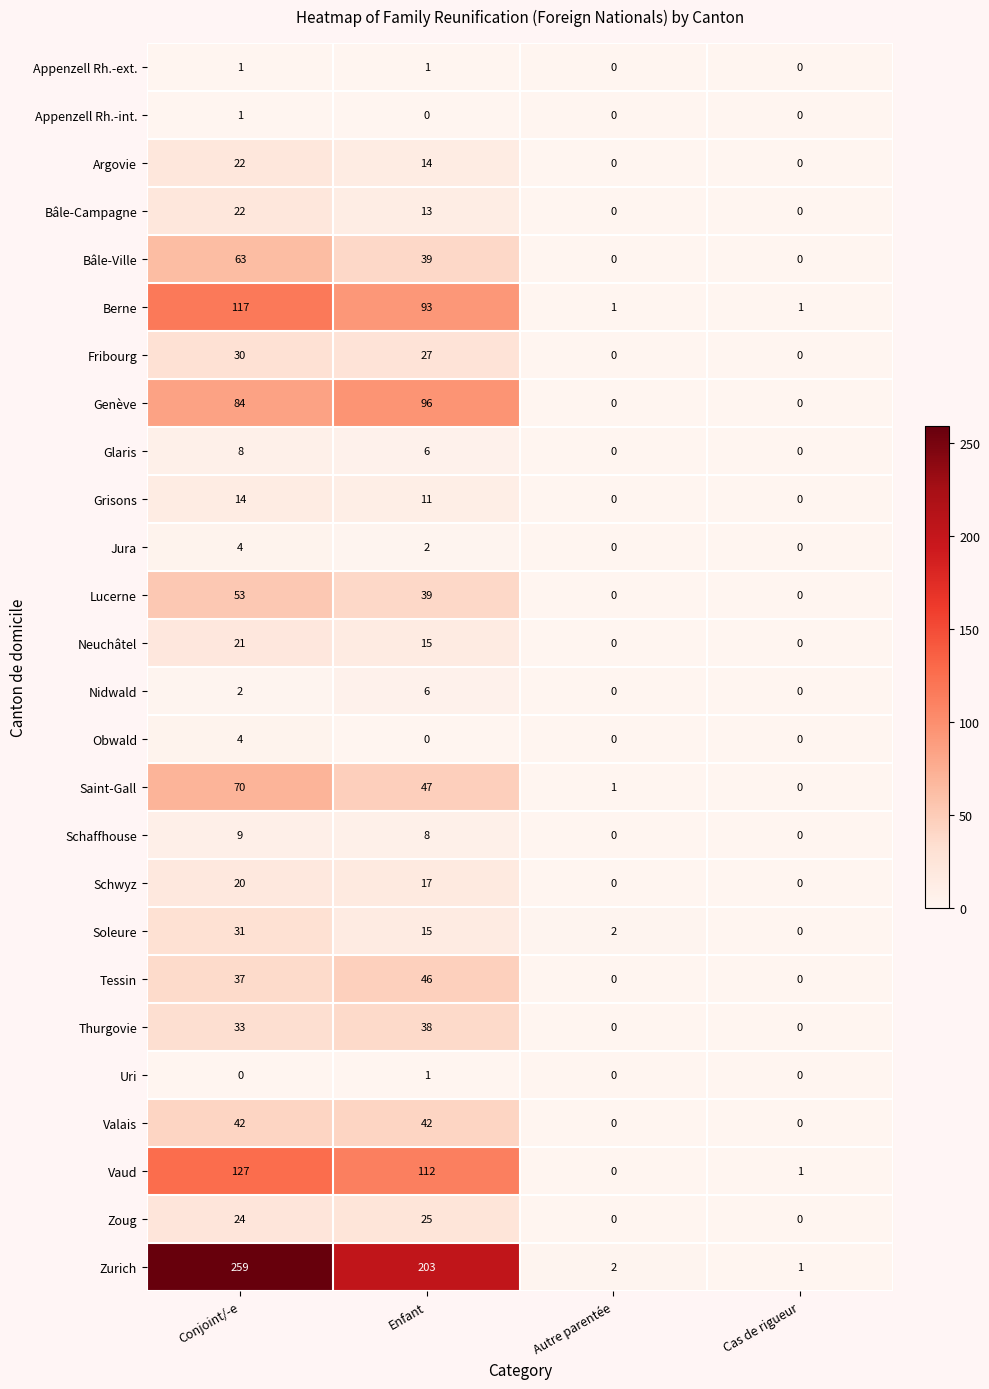

What is the spread (max minus min) of values at Conjoint/-e?

259